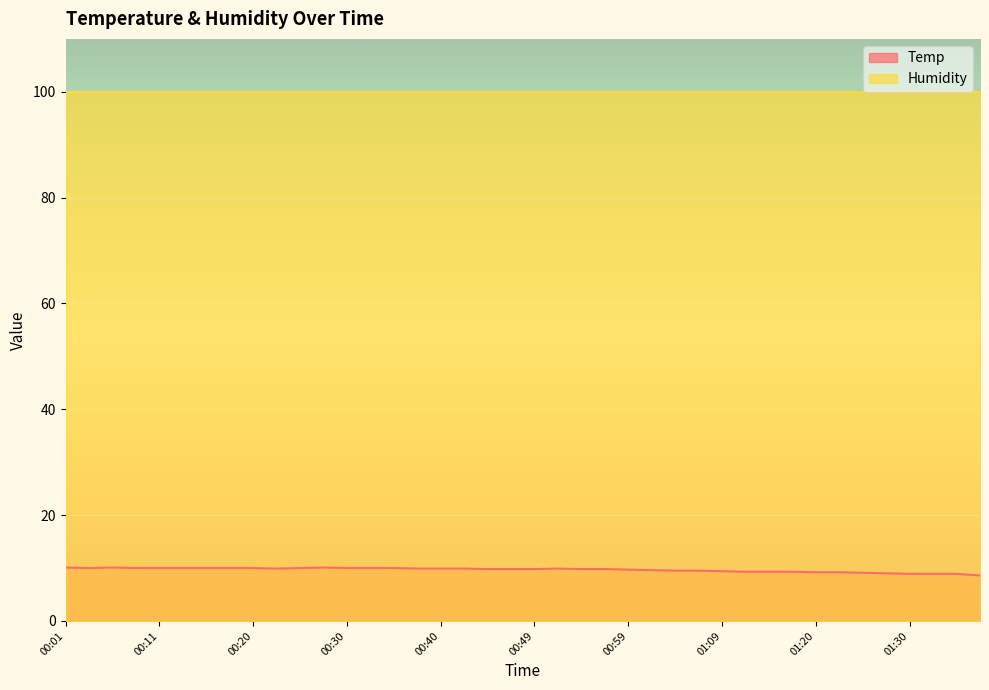

What is the greatest value displayed?

99.9